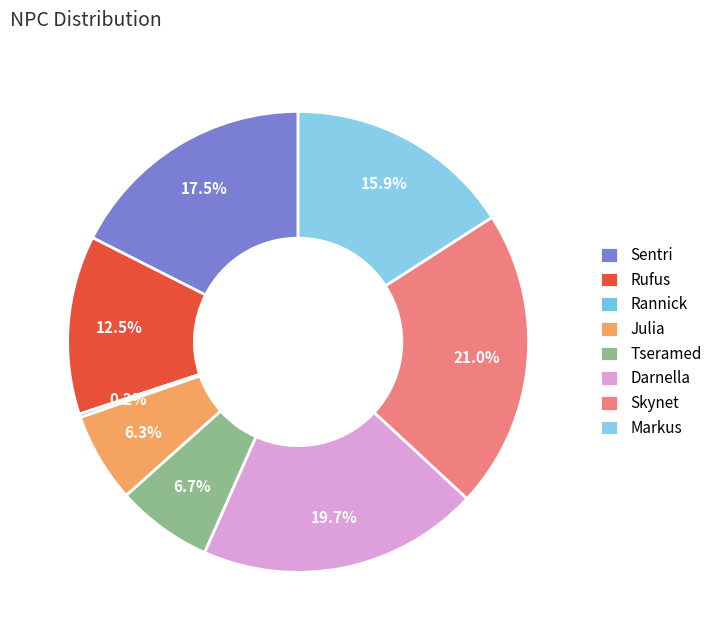

Do Julia and Markus together represent more than half of the pie?

No